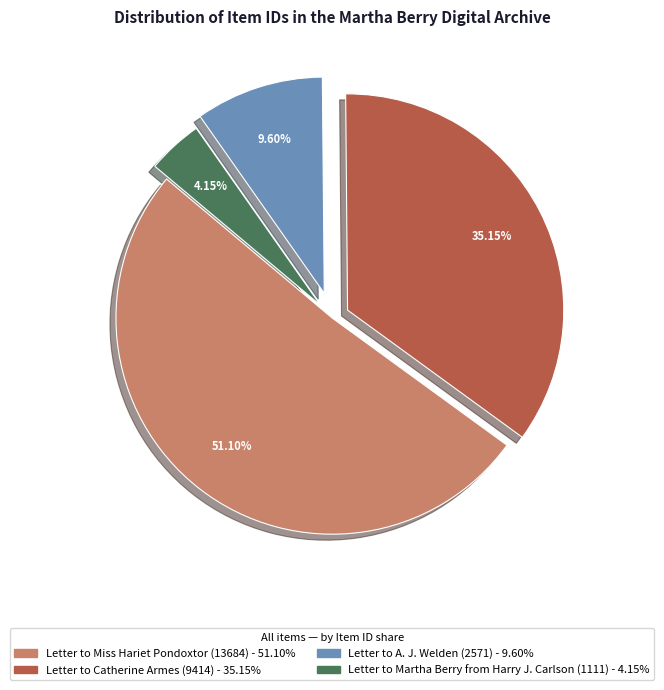

Do Letter to Miss Hariet Pondoxtor (13684) and Letter to Martha Berry from Harry J. Carlson (1111) together represent more than half of the pie?

Yes